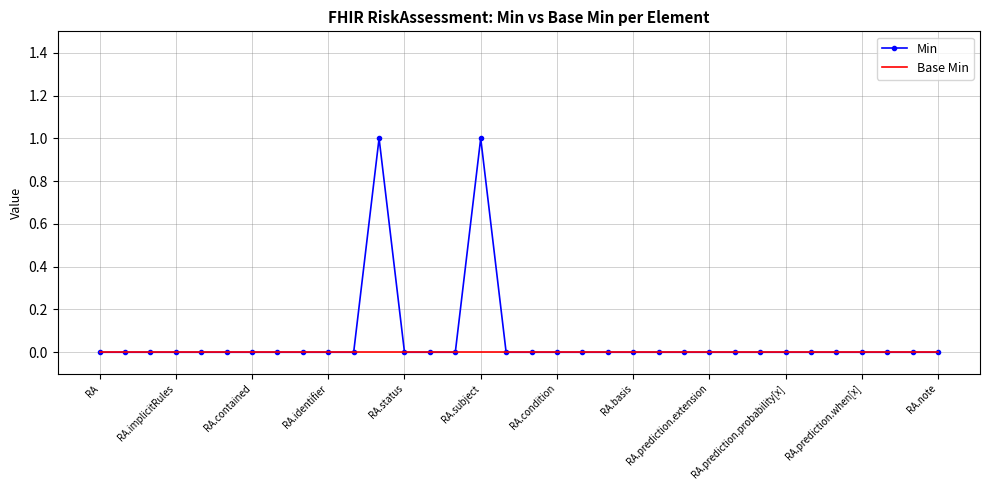

Rank the series by their maximum value, from highest to lowest.

Min, Base Min